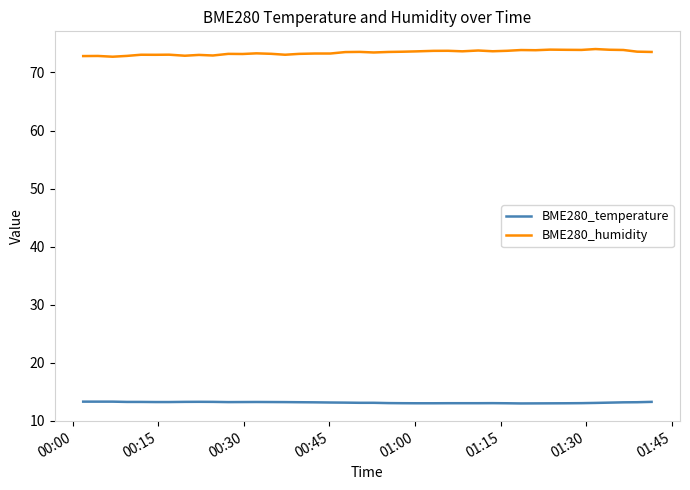

Rank the series by their average value, from lowest to highest.

BME280_temperature, BME280_humidity